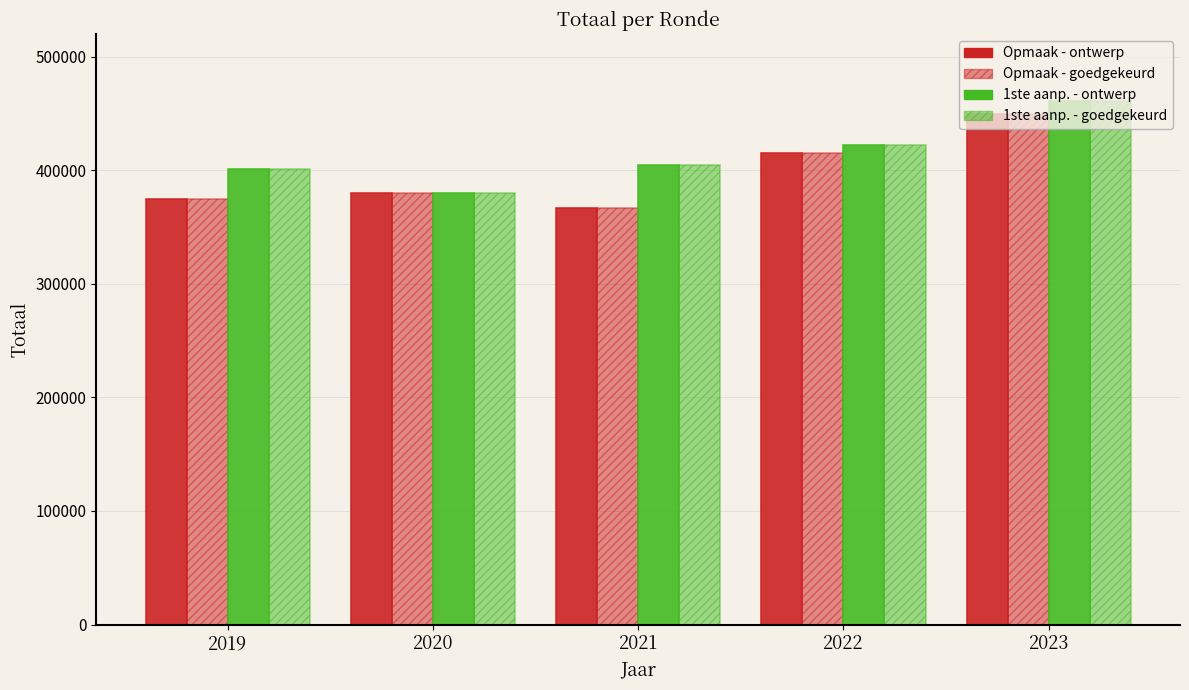

How many distinct data groups are displayed?

4